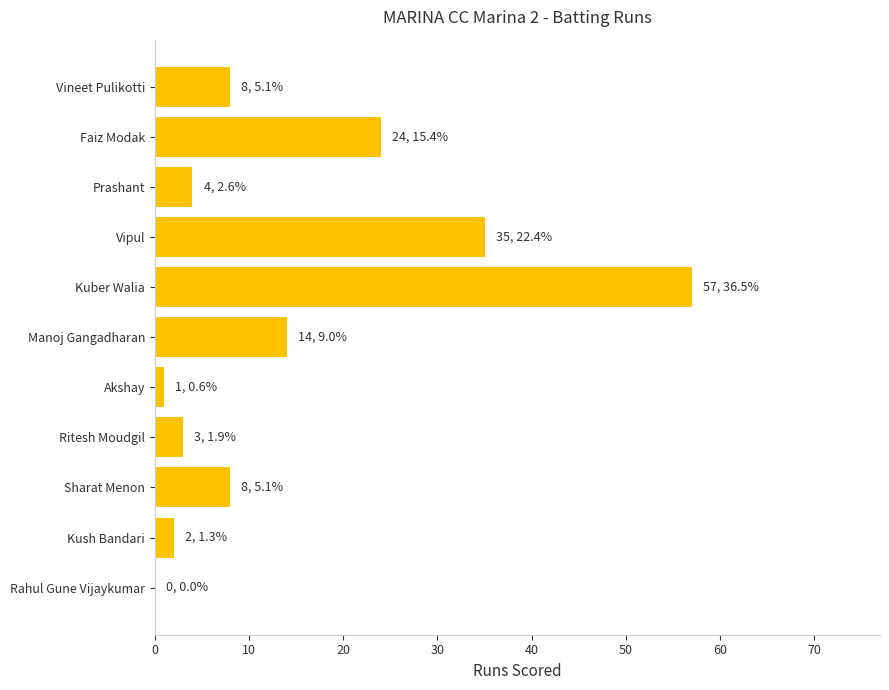

What is the change in value from Faiz Modak to Manoj Gangadharan?

-10